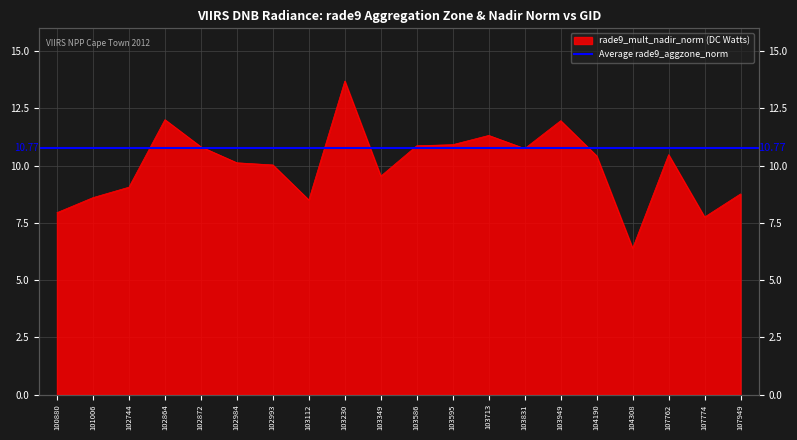

List the labels in order of value, largest first.

103230, 102864, 103949, 103713, 103595, 103586, 102872, 103831, 107762, 104190, 102984, 102993, 103349, 102744, 107949, 101006, 103112, 100880, 107774, 104308